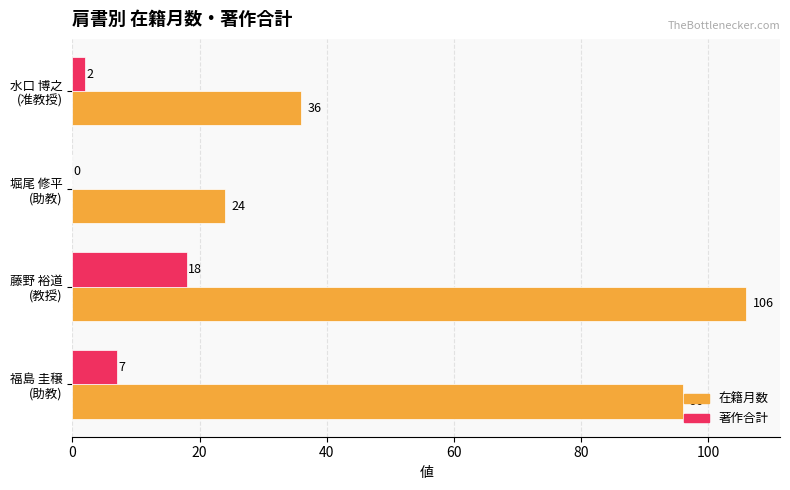

Which series has the largest total across all categories?

在籍月数